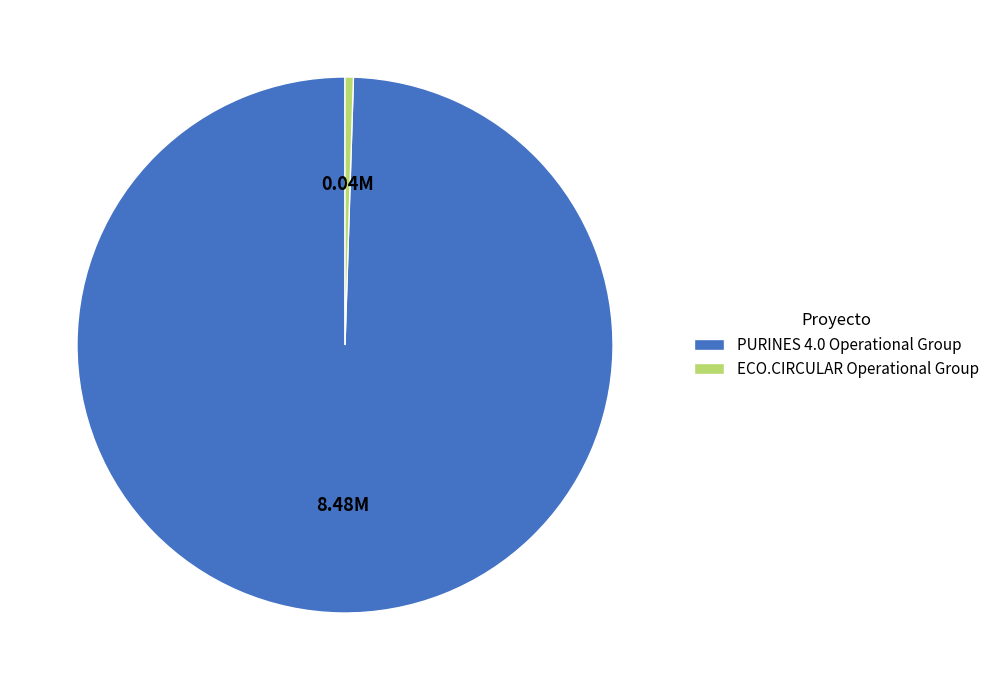

How many segments does this pie chart have?

2